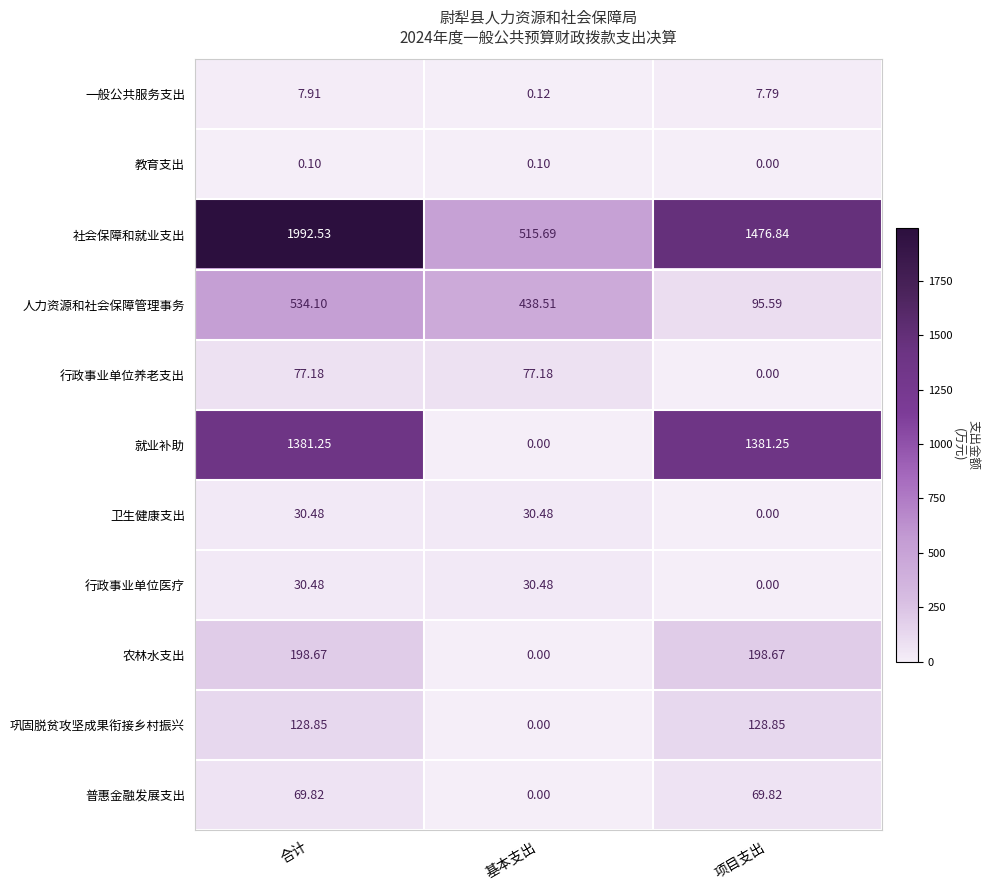

Which series has the largest range (max minus min)?

社会保障和就业支出